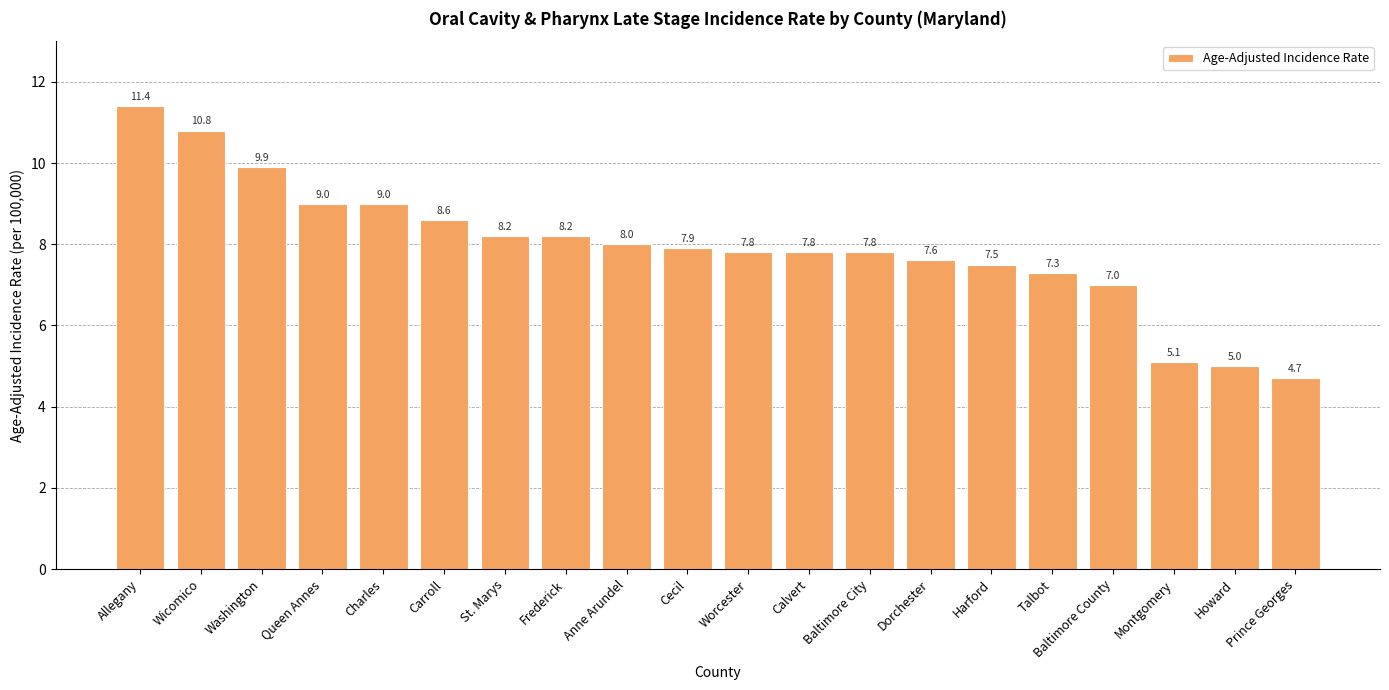

Approximately how many times larger is the value at Howard compared to Wicomico?

0.5